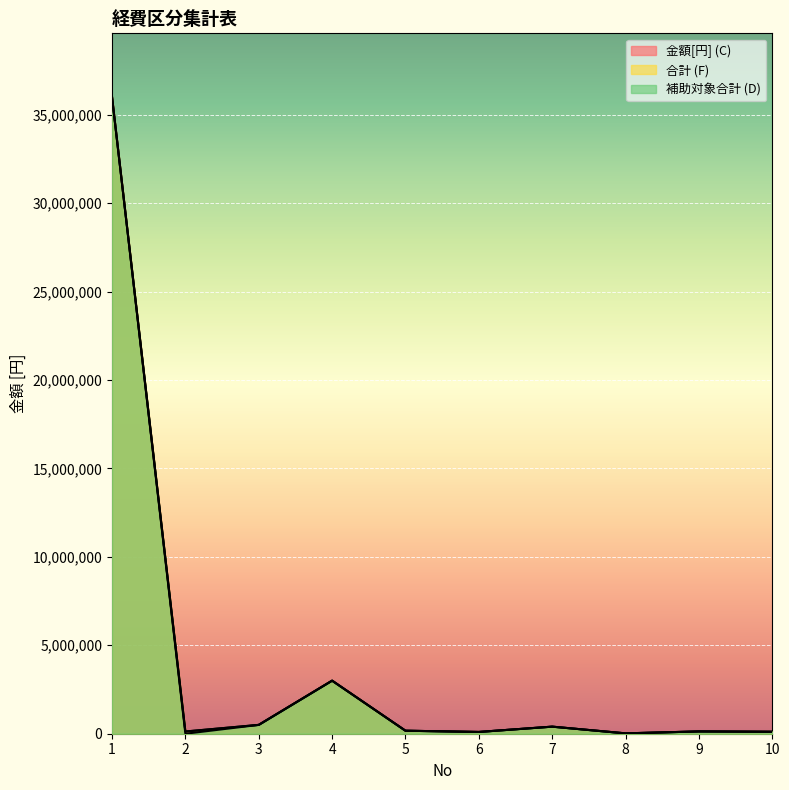

True or false: 補助対象合計 (D) has more than 1 interior local peaks.

True